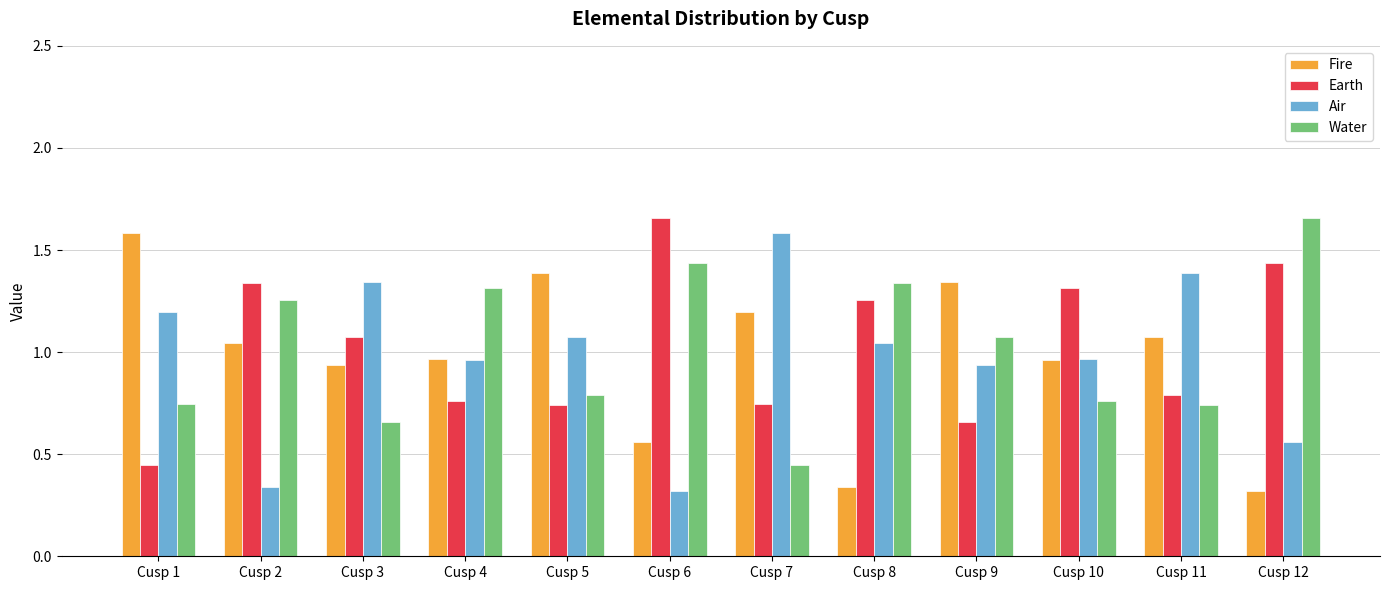

How many data points in Fire are above 1?

6